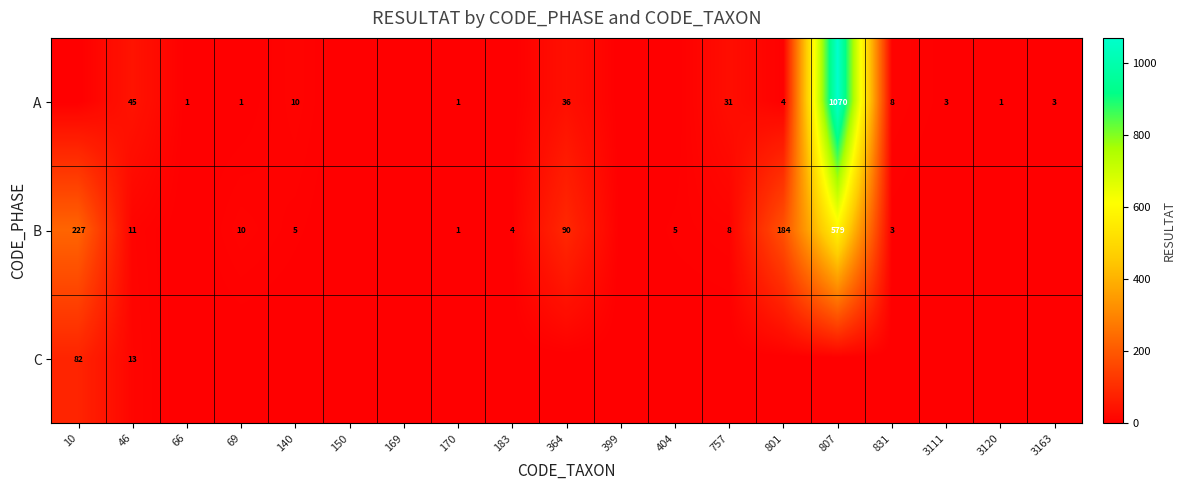

At which category is the sum across all series the highest?

807